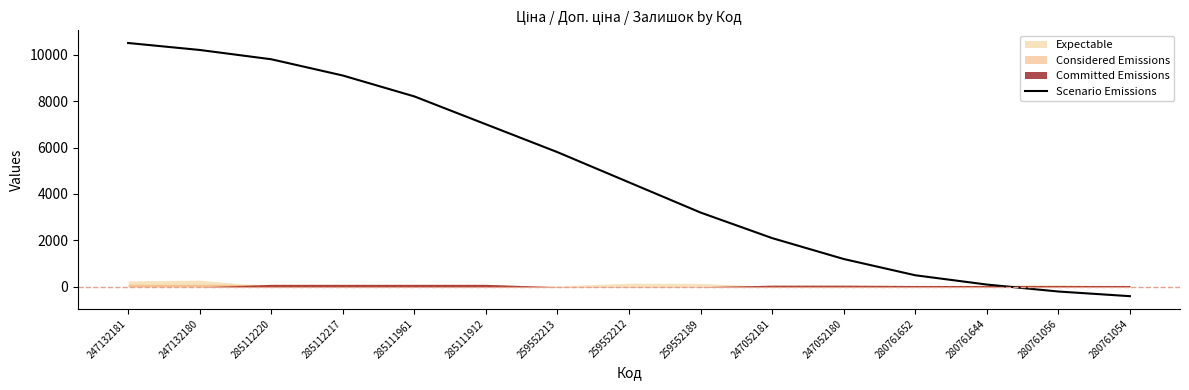

True or false: Scenario Emissions has a value of 9800 at 285112220.

True